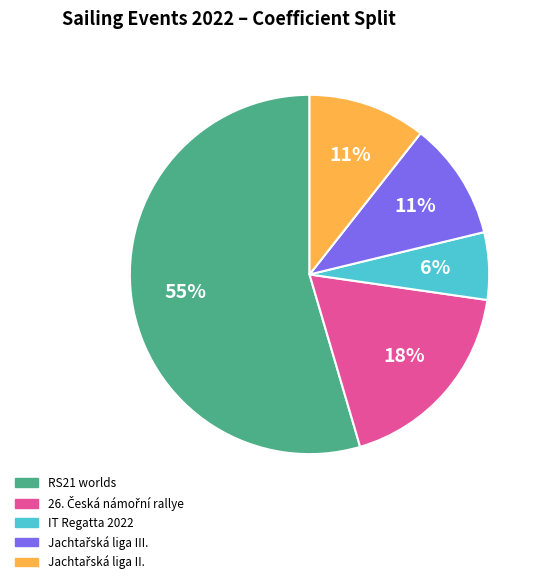

To the nearest percent, what is the average slice percentage?

20%